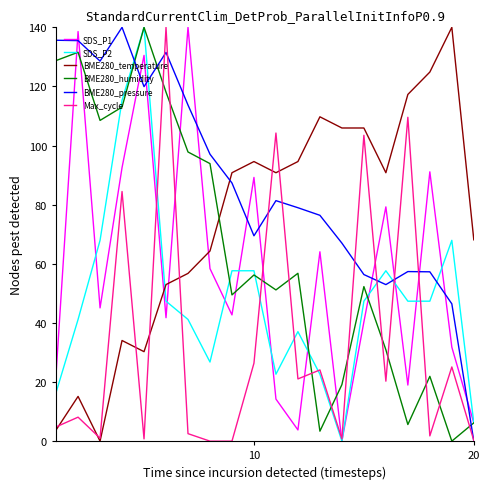

After their last crossing, which series has the higher values: BME280_temperature or BME280_humidity?

BME280_temperature